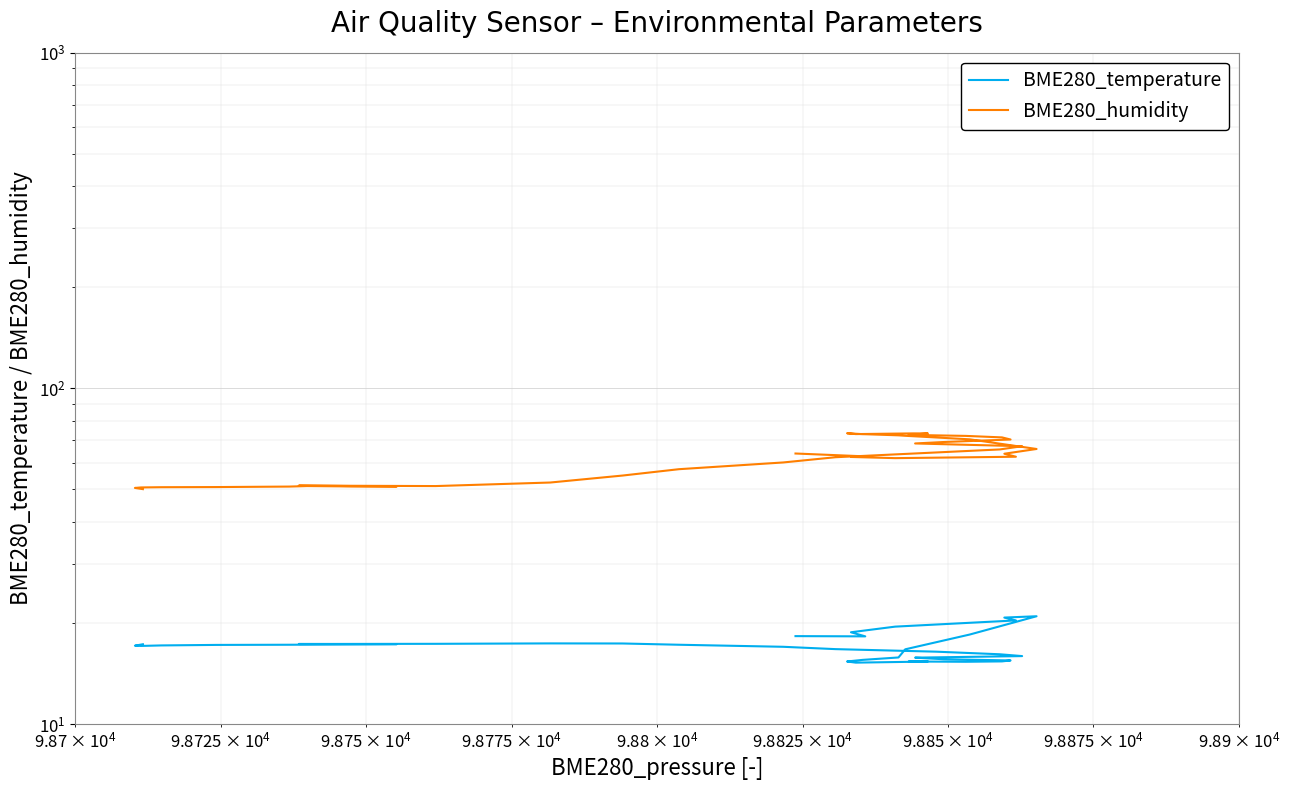

Does the chart display data point markers on the line(s)?

No